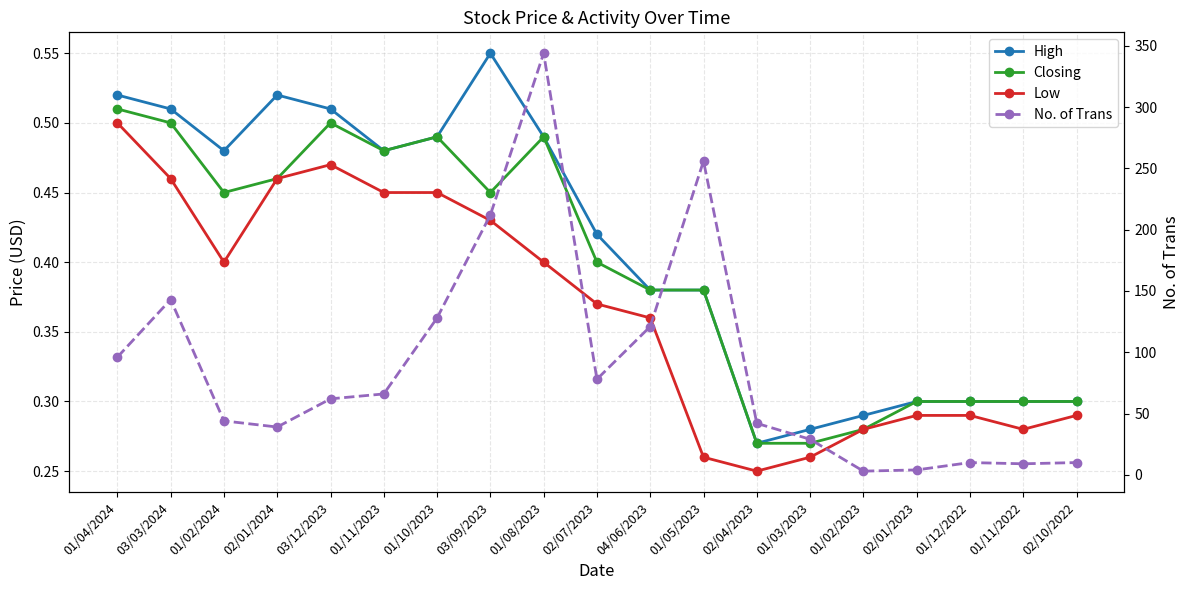

What is the label of the 1st point from the right?

02/10/2022